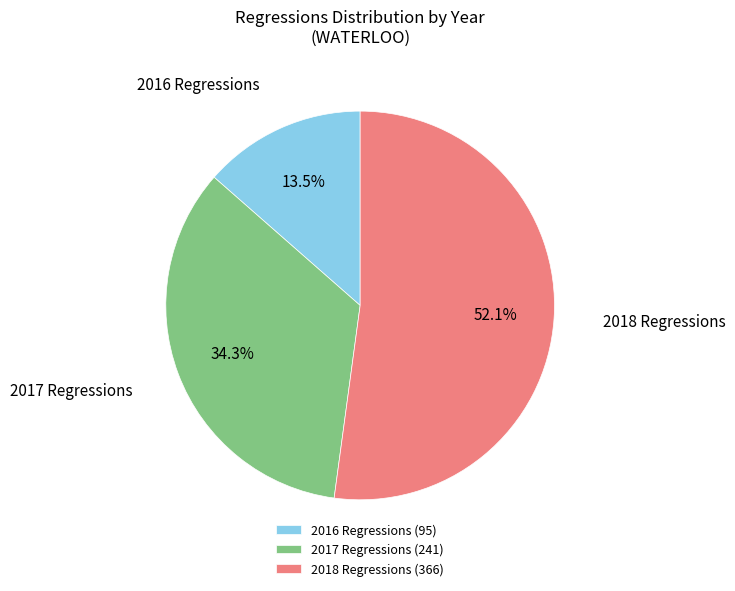

Approximately how many times larger is the value at 2018 Regressions (366) compared to 2016 Regressions (95)?

3.9